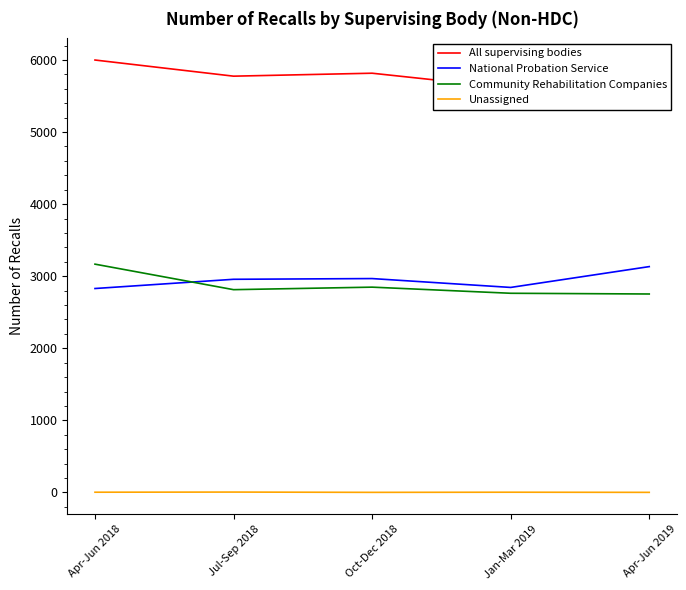

What is the difference between the Community Rehabilitation Companies values at Jul-Sep 2018 and Oct-Dec 2018?

35